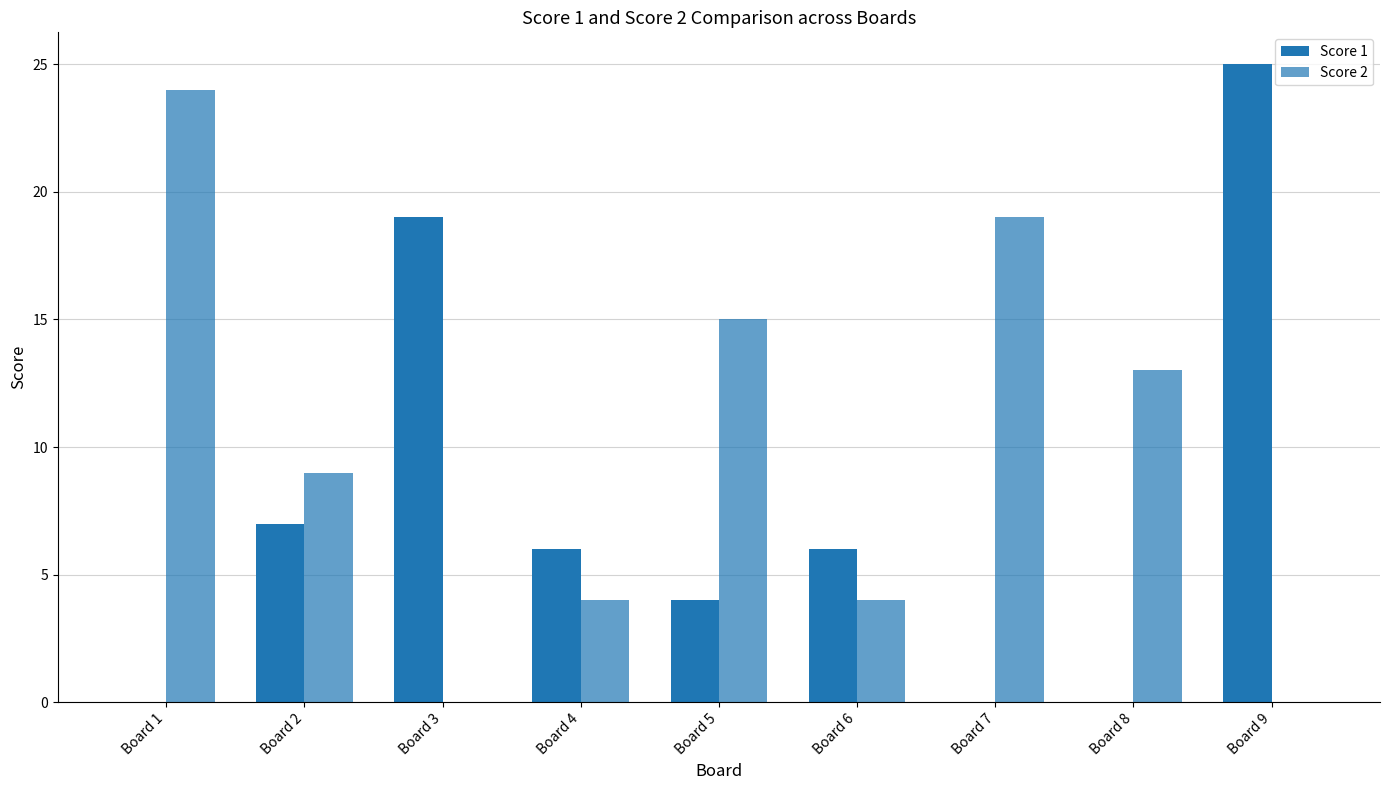

At how many categories does at least one series exceed 7?

7